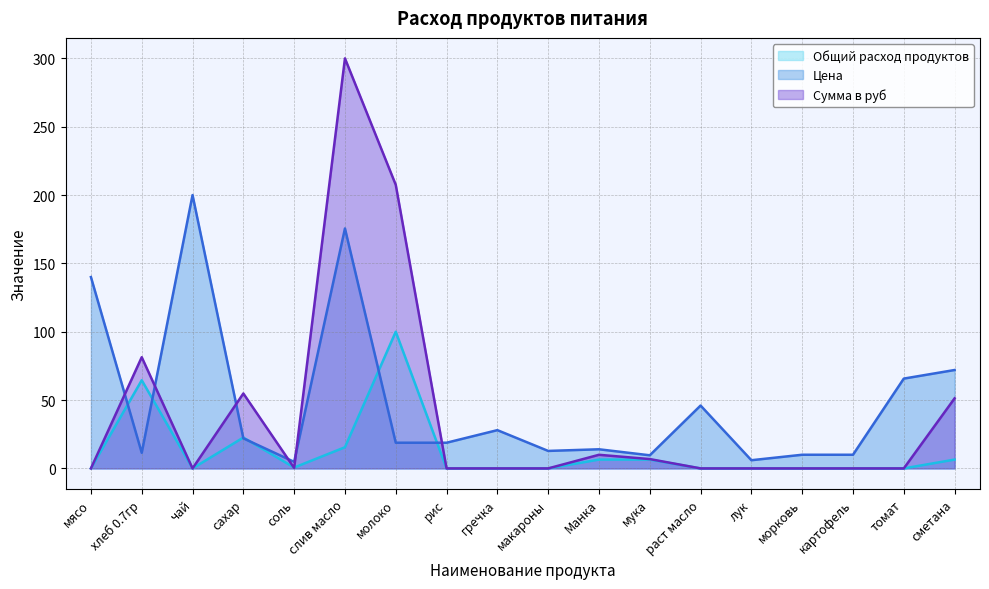

The value of Цена at мука is 9.6. True or false?

True